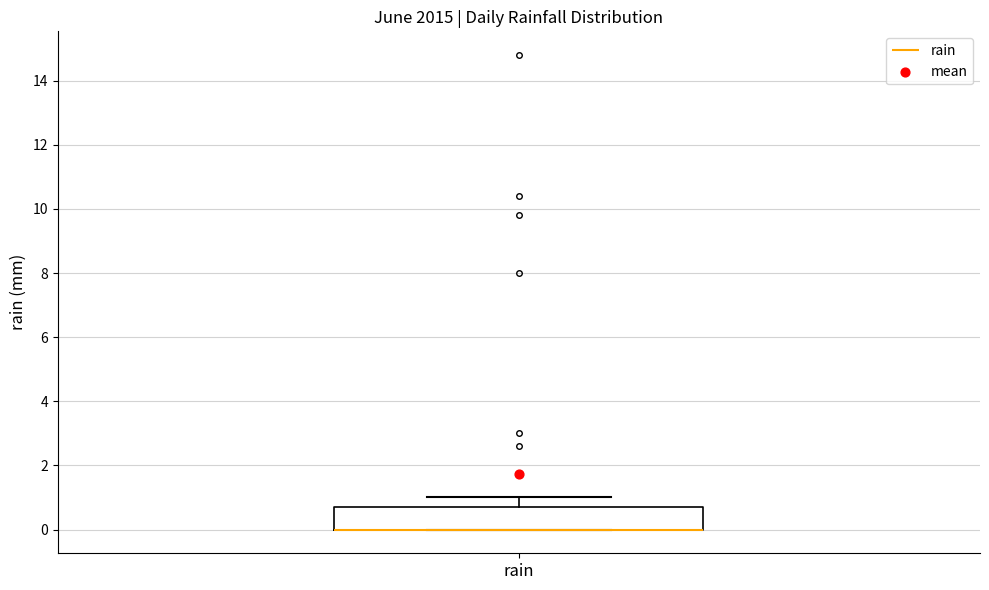

Where is the lower edge of the box for rain on the y-axis? The values are not printed on the chart, so give them approximately, as read against the axis.

0.0